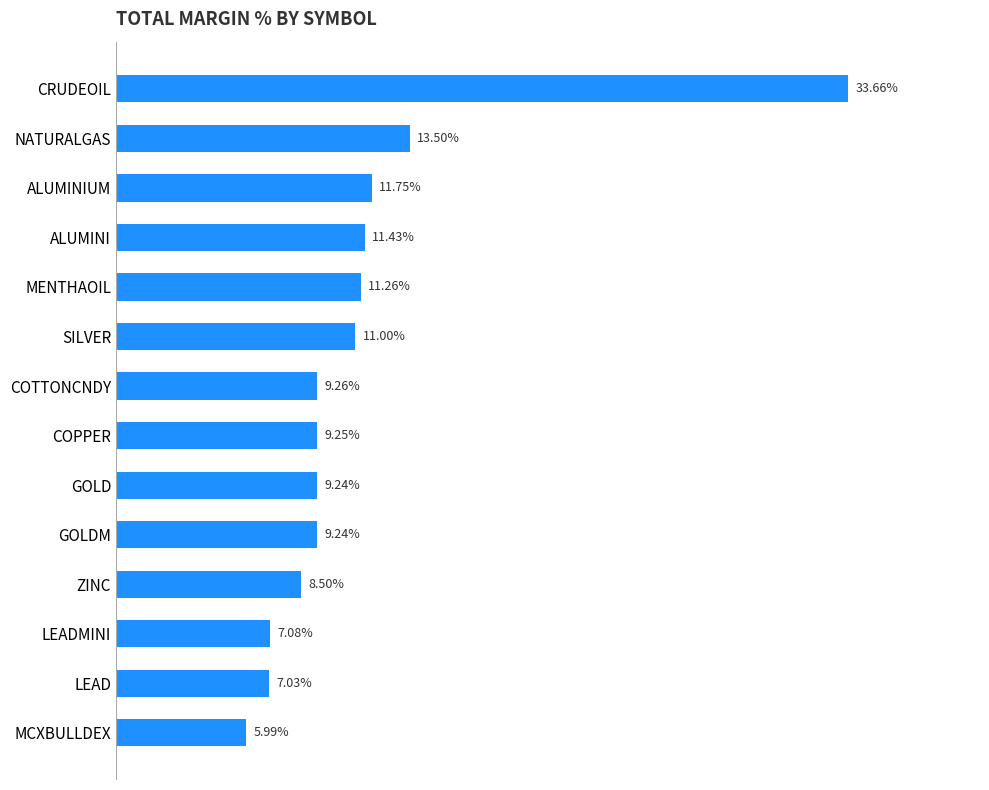

Which has a higher value, GOLDM or NATURALGAS?

NATURALGAS